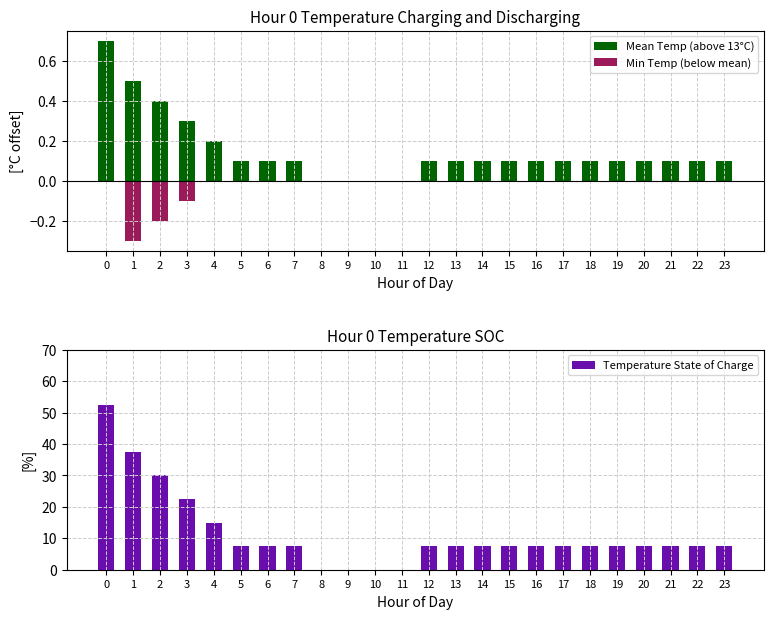

List the series in order of their peak value, highest first.

Temperature State of Charge, Mean Temp (above 13°C), Min Temp (below mean)